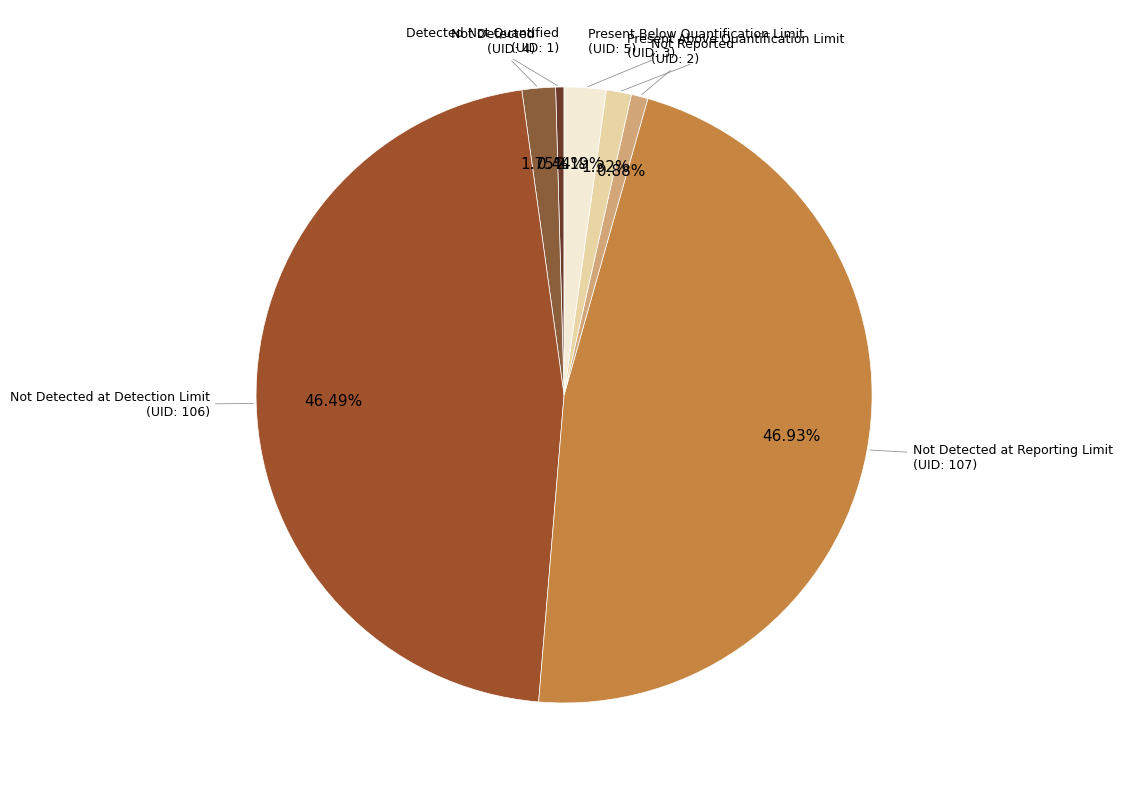

How many slices are in this pie chart?

7